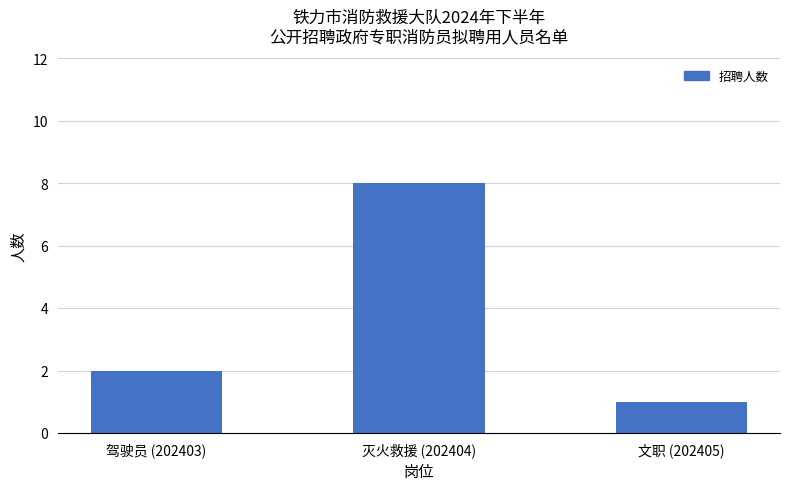

What is the minimum value shown in the chart?

1